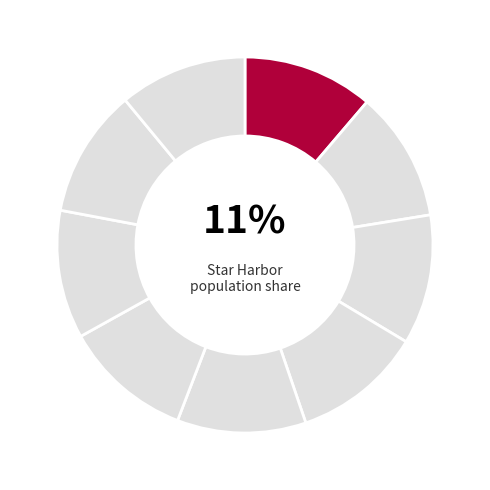

How many segments does this pie chart have?

9